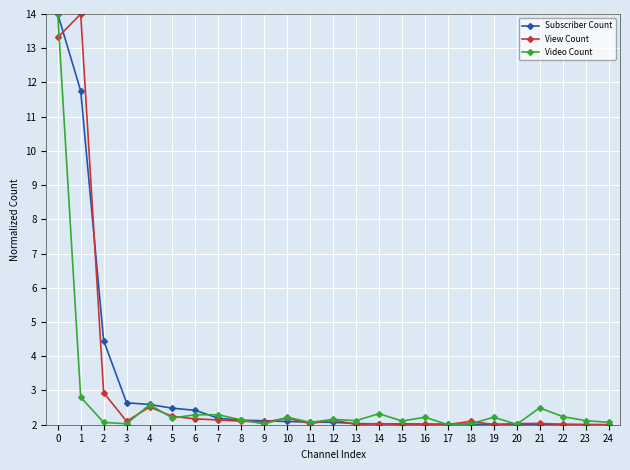

The View Count series shows 3.6 at 22. True or false?

False